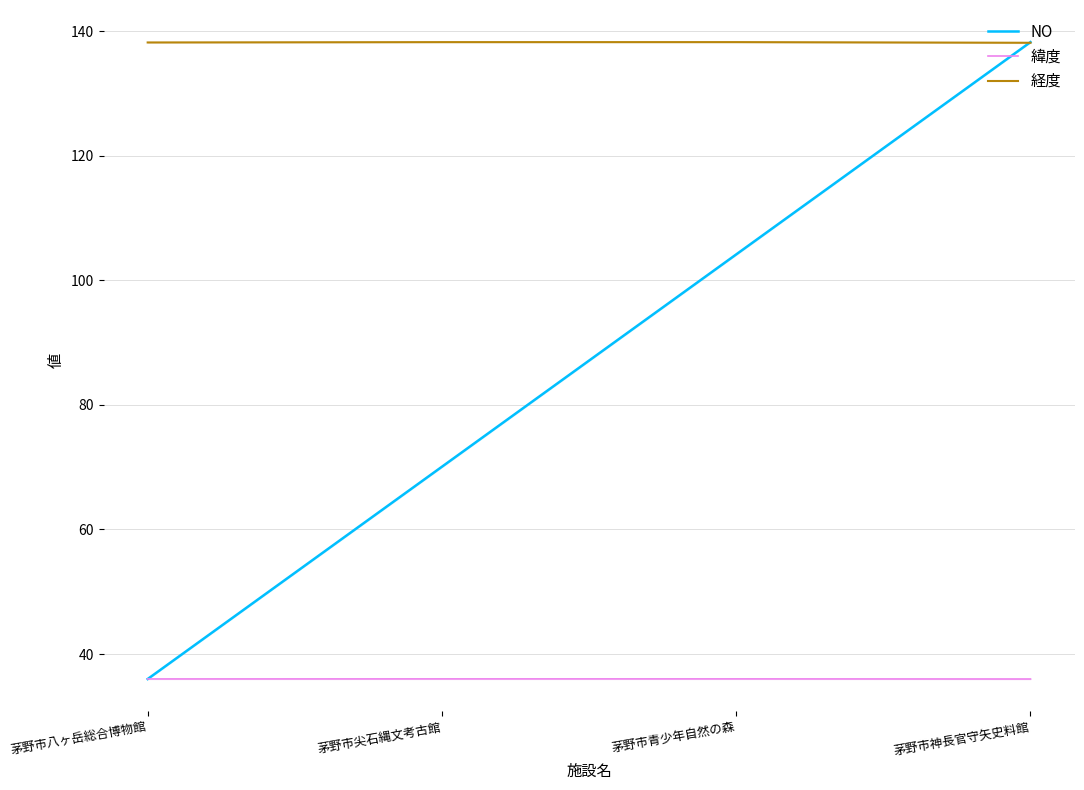

Which series has the largest range (max minus min)?

NO